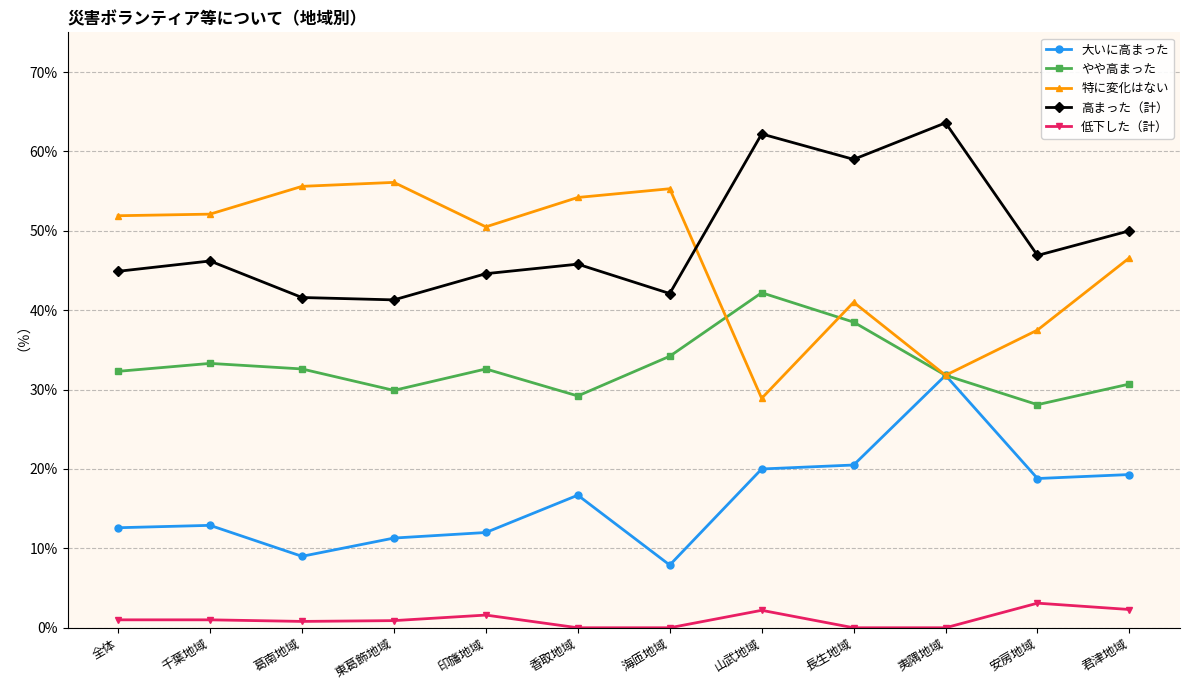

Read the 大いに高まった value at 長生地域.

20.5